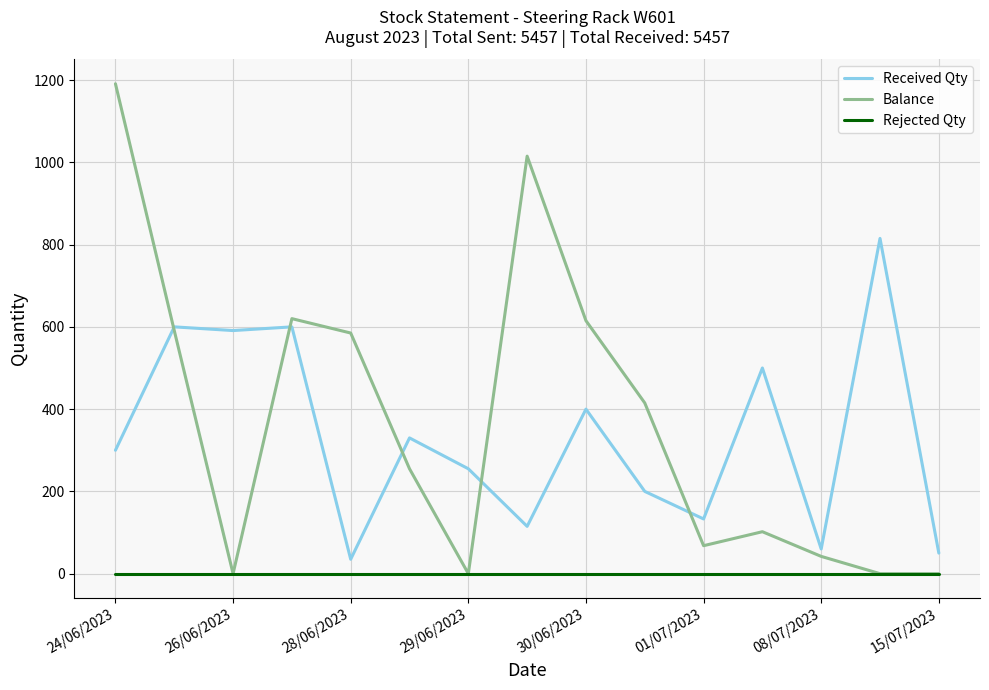

Does the chart display data point markers on the line(s)?

No